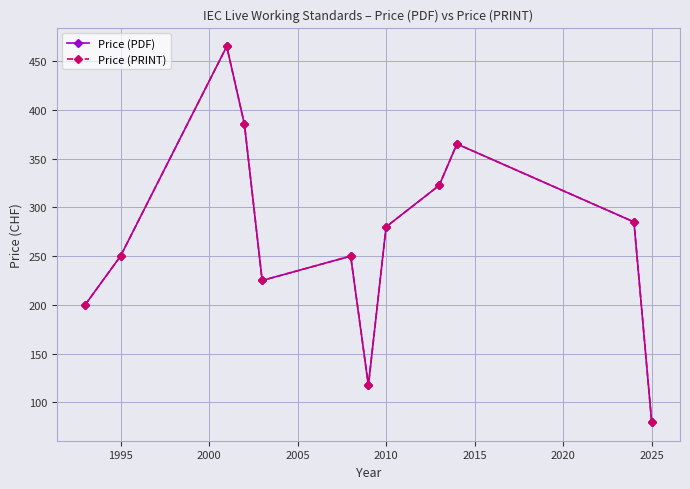

Is this an area chart (filled region under the line)?

No